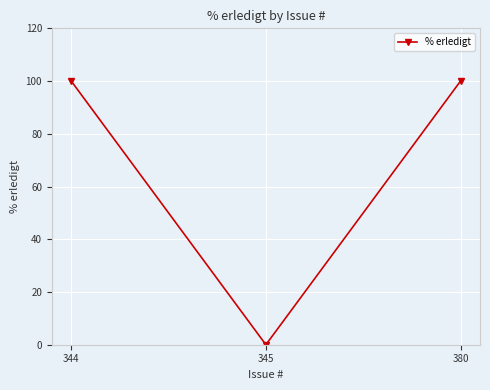

How many values are above zero?

2